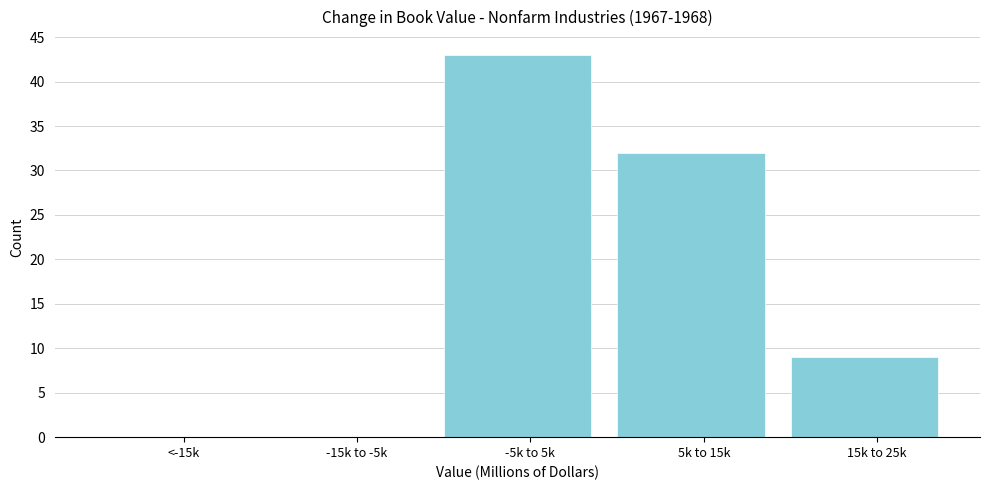

Reading left to right, transcribe all the data shown in this chart.

<-15k=0	-15k to -5k=0	-5k to 5k=43	5k to 15k=32	15k to 25k=9